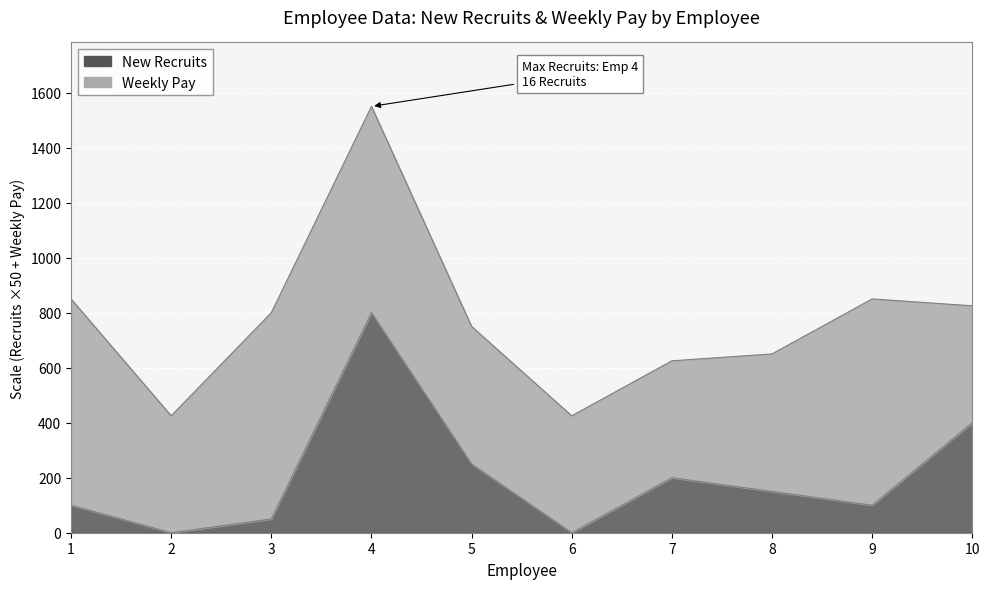

How many values are above zero?

8